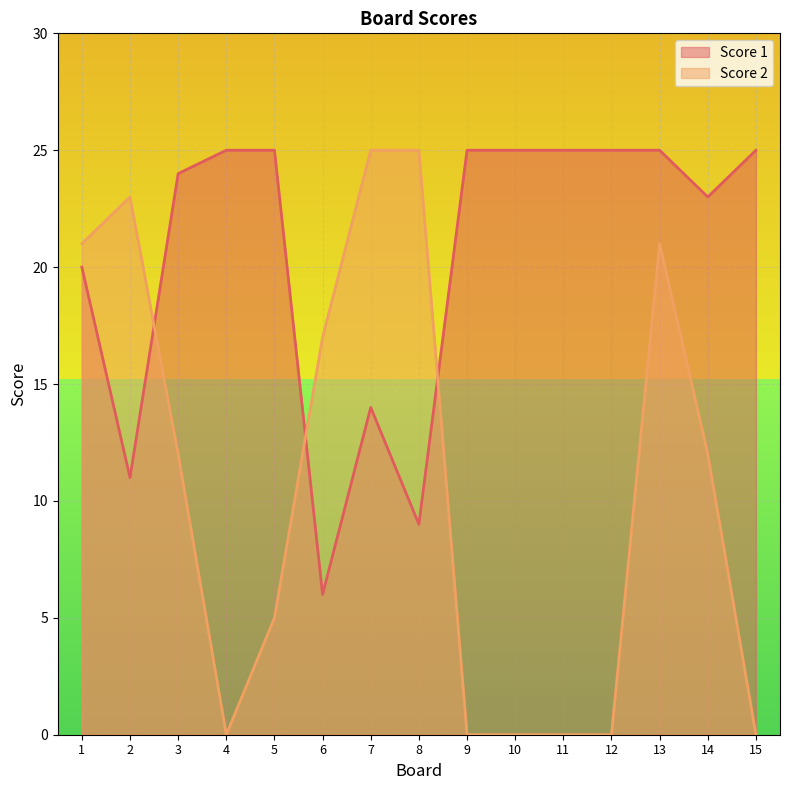

What is the sum of the Score 2 values at 8 and 7?

50